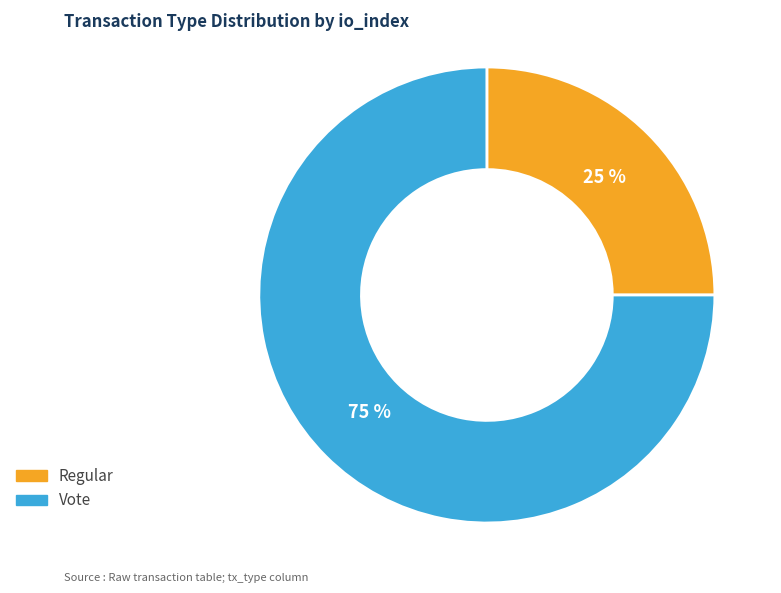

Is the sum of Regular and Vote greater than half?

Yes